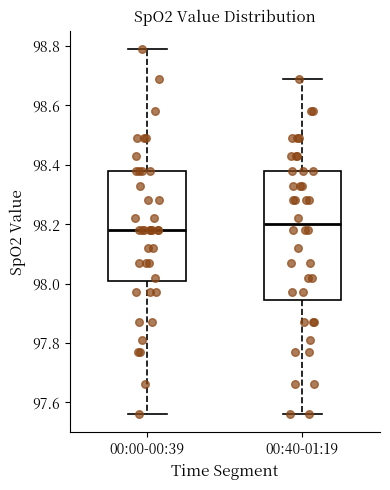

Reading left to right, read every box against the y-axis: the position of its median line, the range the box covers, and the ends of its whiskers. The values are not printed on the chart, so give them approximately, as read against the axis.

00:00-00:39: median 98.18, box 98.00 to 98.38, whiskers 97.56 to 98.80
00:40-01:19: median 98.20, box 97.94 to 98.38, whiskers 97.56 to 98.70